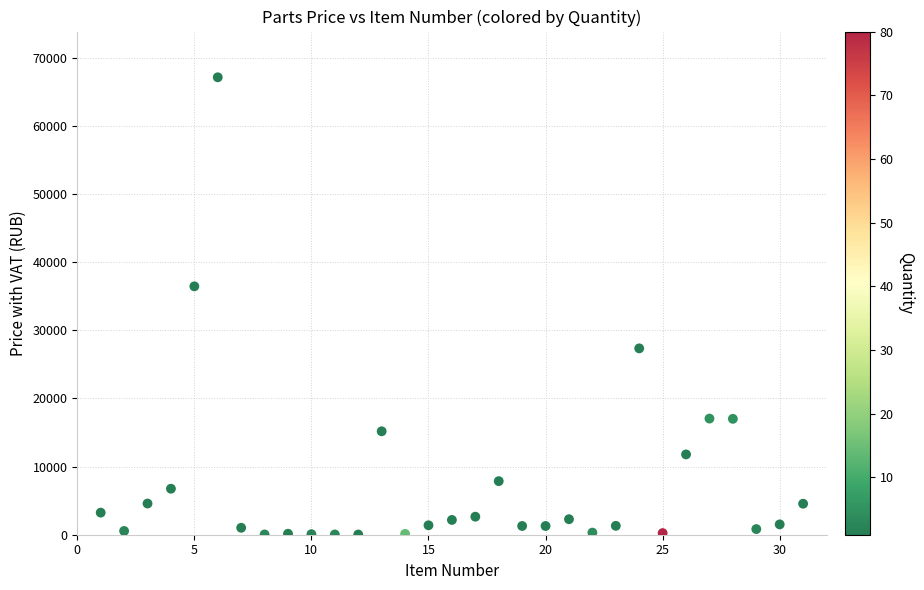

What Y value in the scatter plot is closest to 33572?

36444